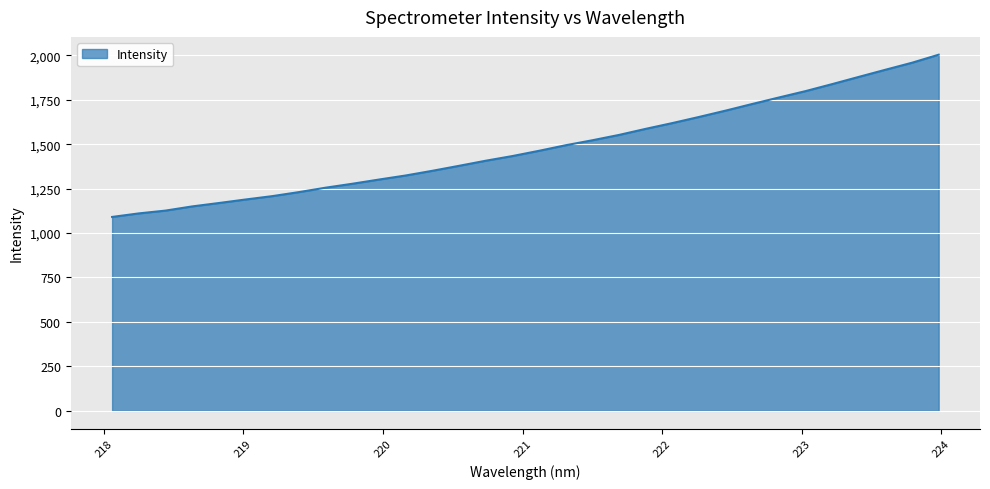

What is the smallest value displayed?

1090.6